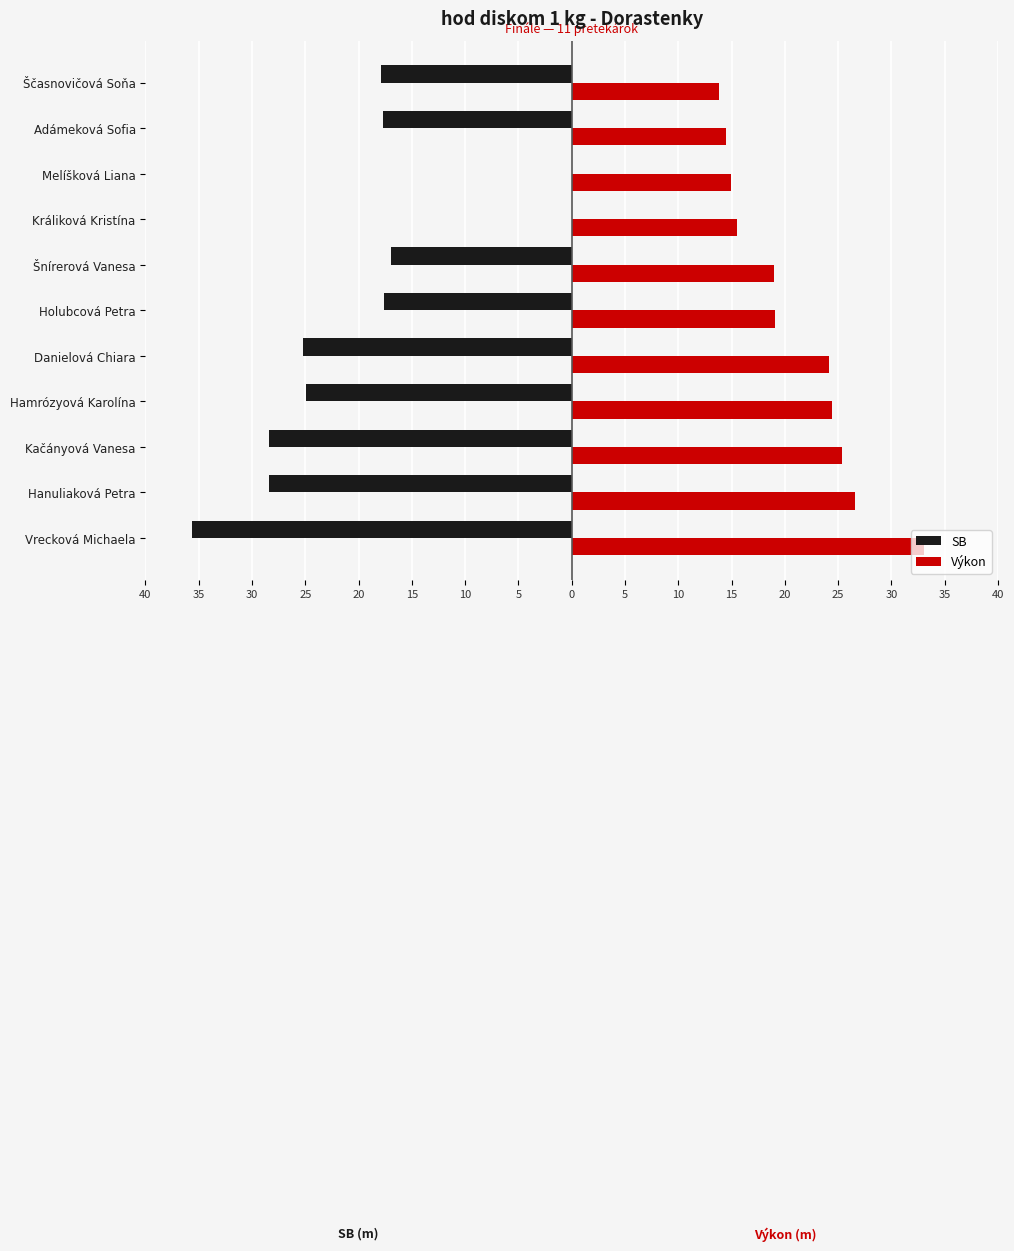

What are all the series names shown in the legend?

SB, Výkon